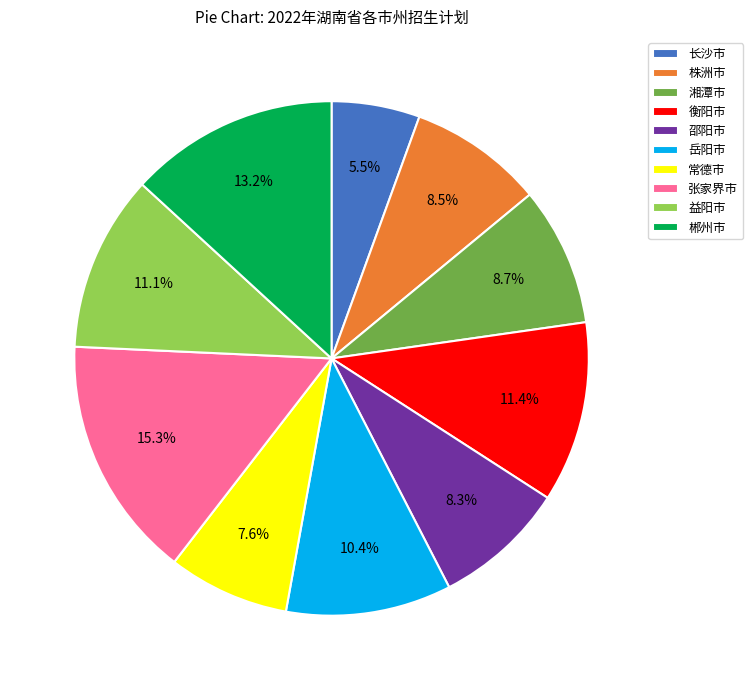

Is 张家界市 the majority of the pie?

No